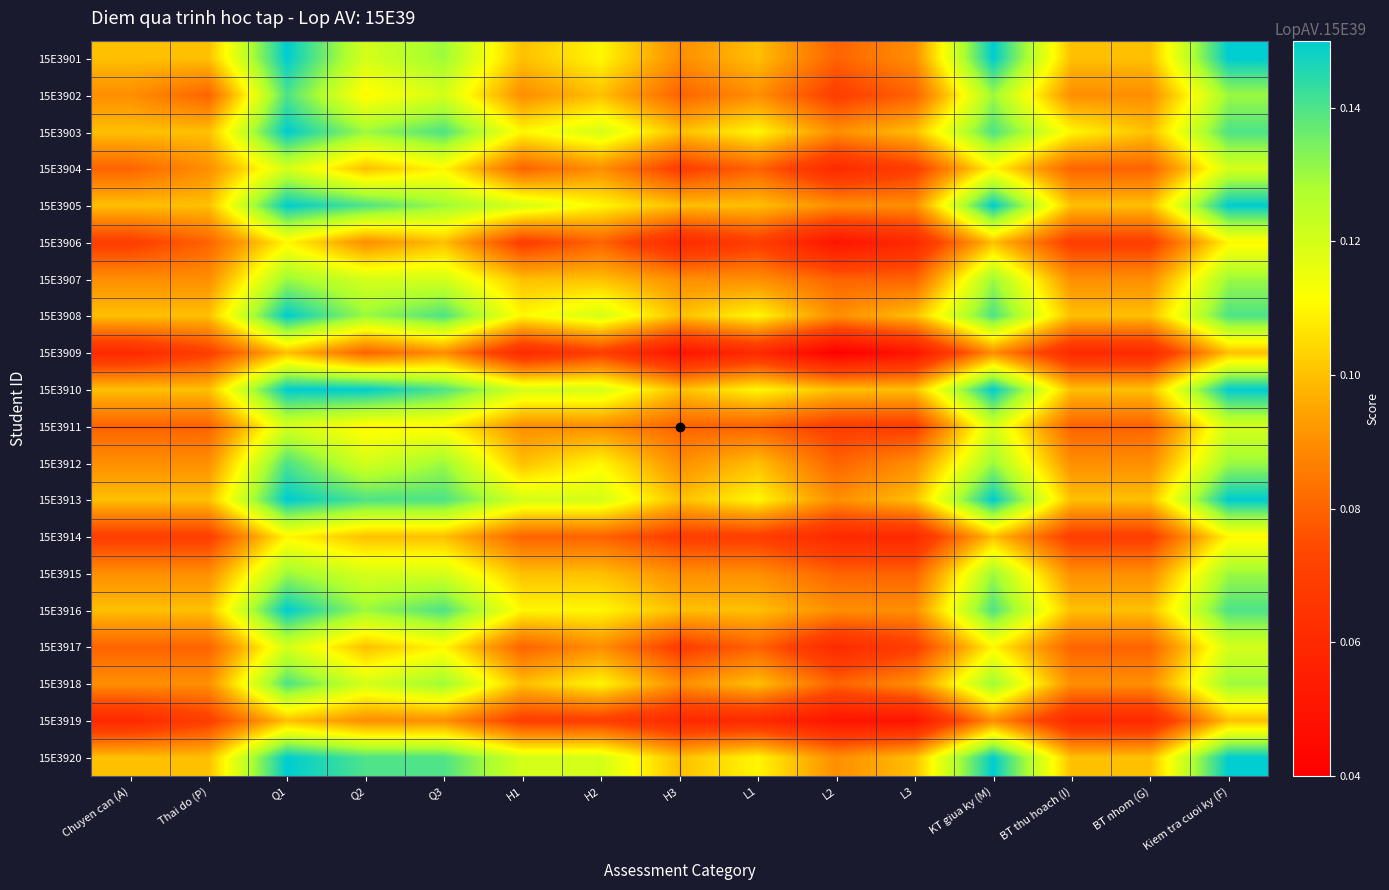

Which label corresponds to the largest value in the chart?

Q1